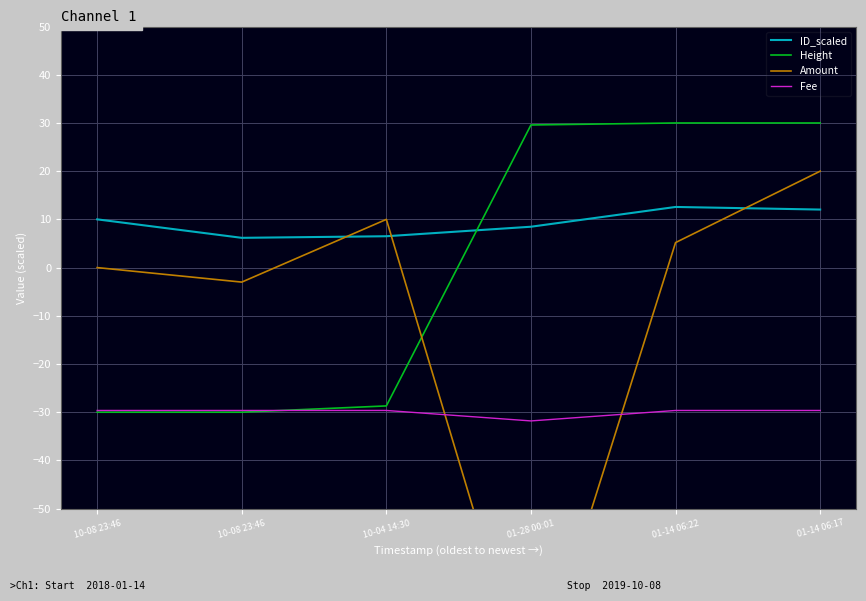

Rank the series by their maximum value, from lowest to highest.

Fee, ID_scaled, Amount, Height